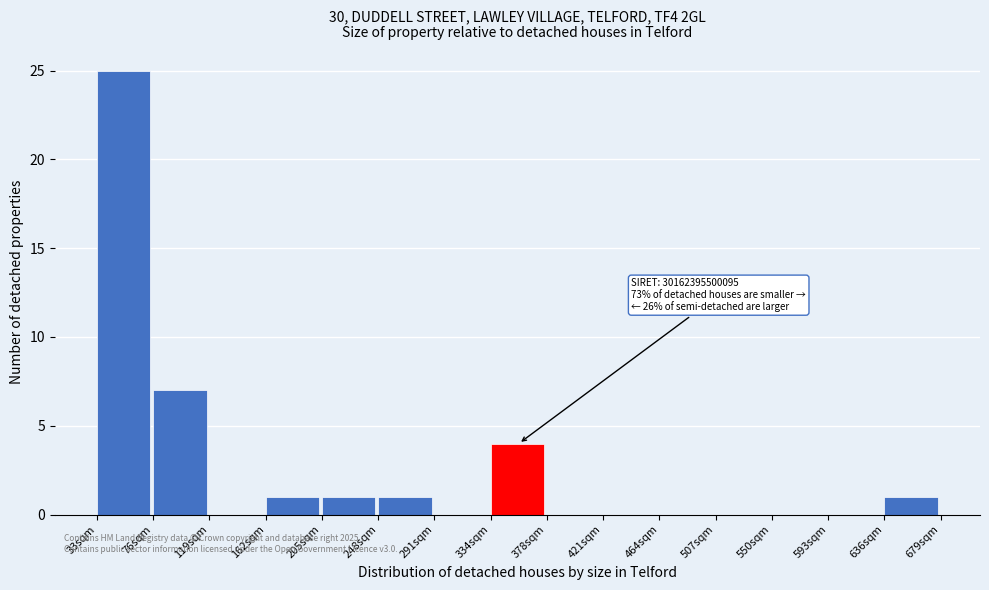

Which range on the x-axis has the tallest bar?

35 to 75